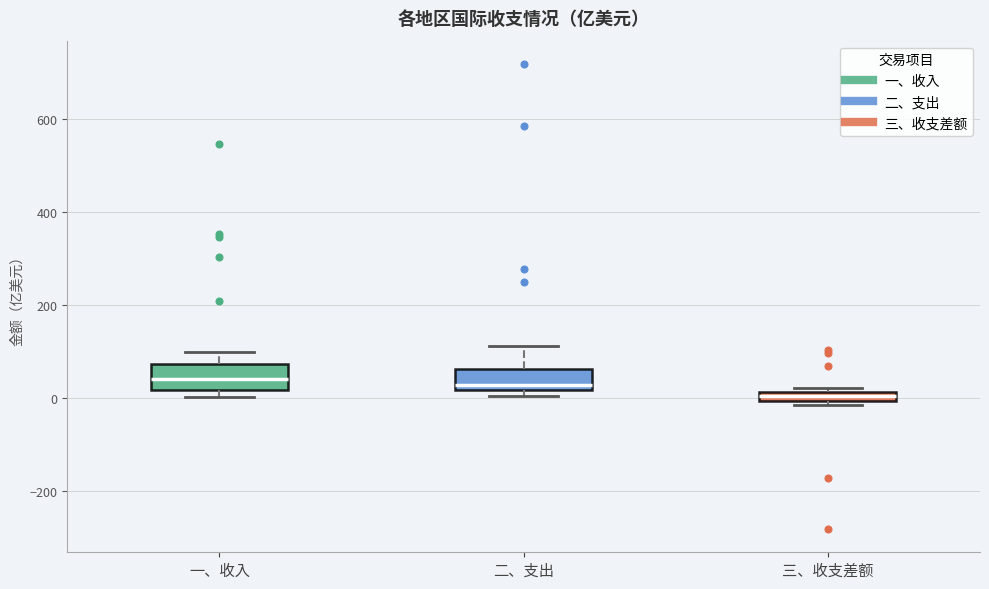

Where is the lower edge of the box for 一、收入 on the y-axis? The values are not printed on the chart, so give them approximately, as read against the axis.

20